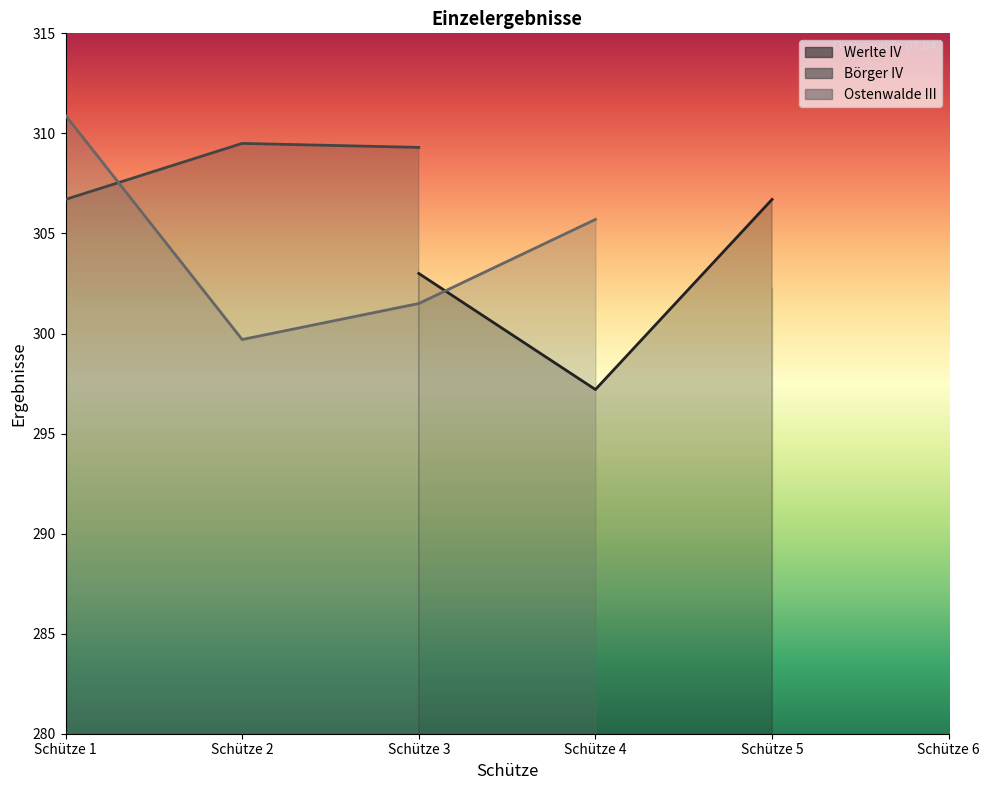

Count the number of categories in the chart.

6